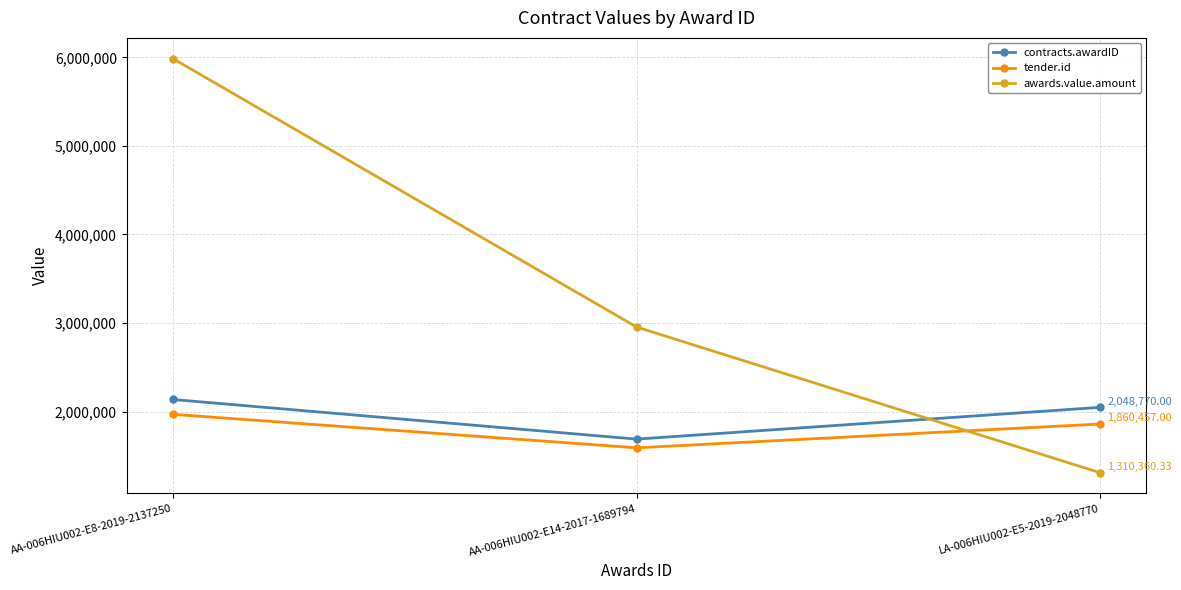

What is the difference between the maximum and minimum values in the awards.value.amount series?

4675339.7